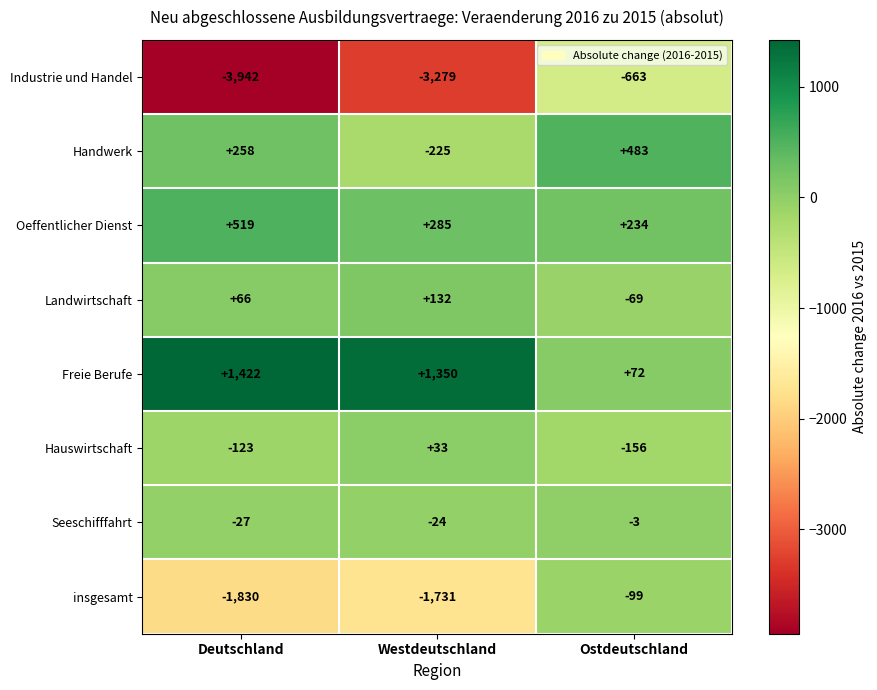

How many series are shown in this chart?

8